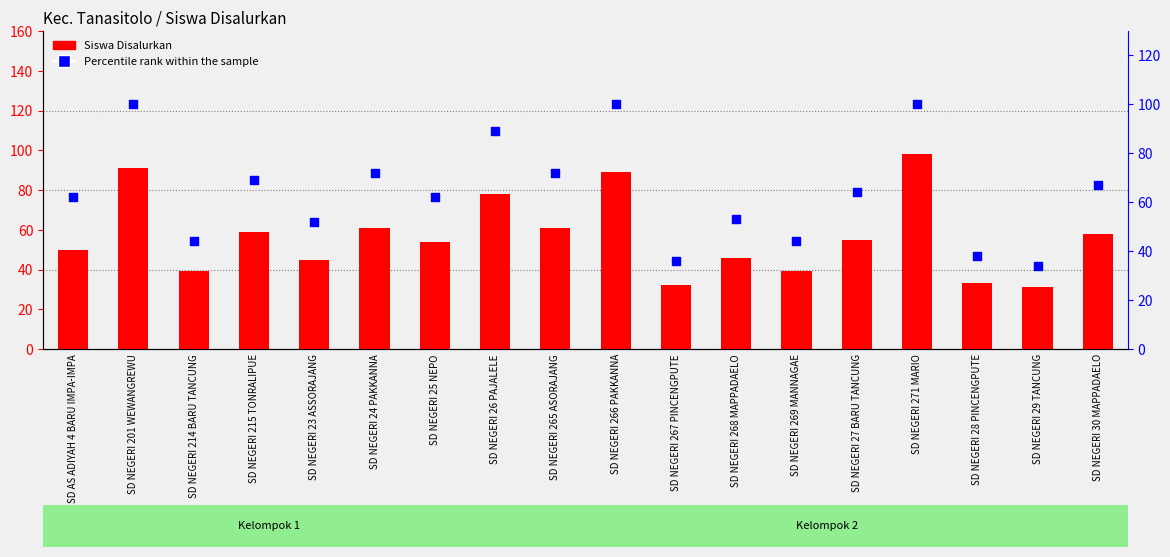

Which series has the largest total across all categories?

Percentile rank within the sample